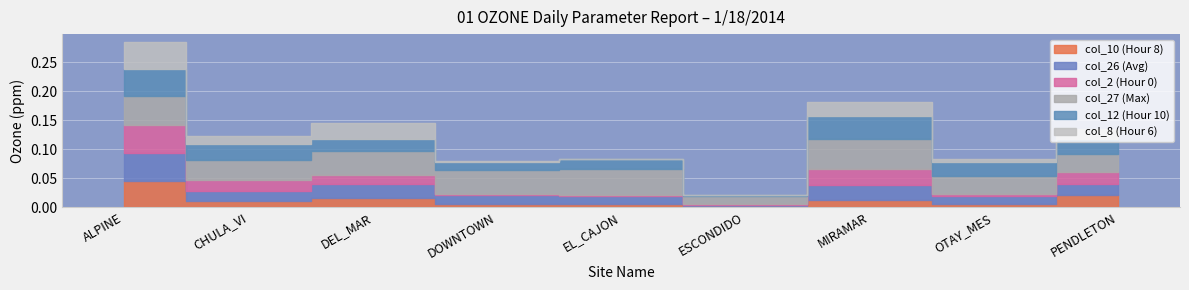

What position from the left is DOWNTOWN?

4